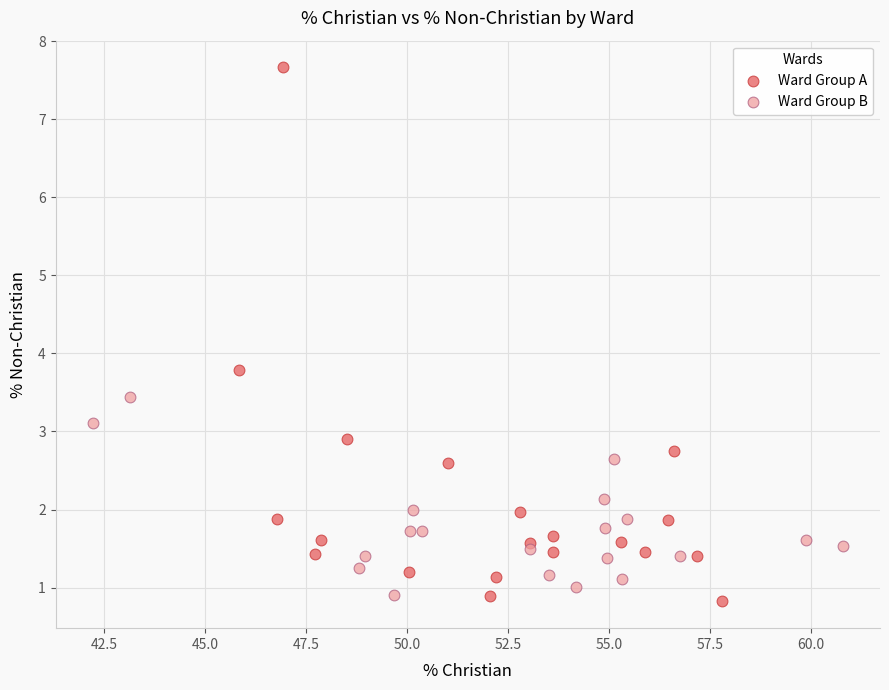

Which series contains the highest Y value?

Ward Group A